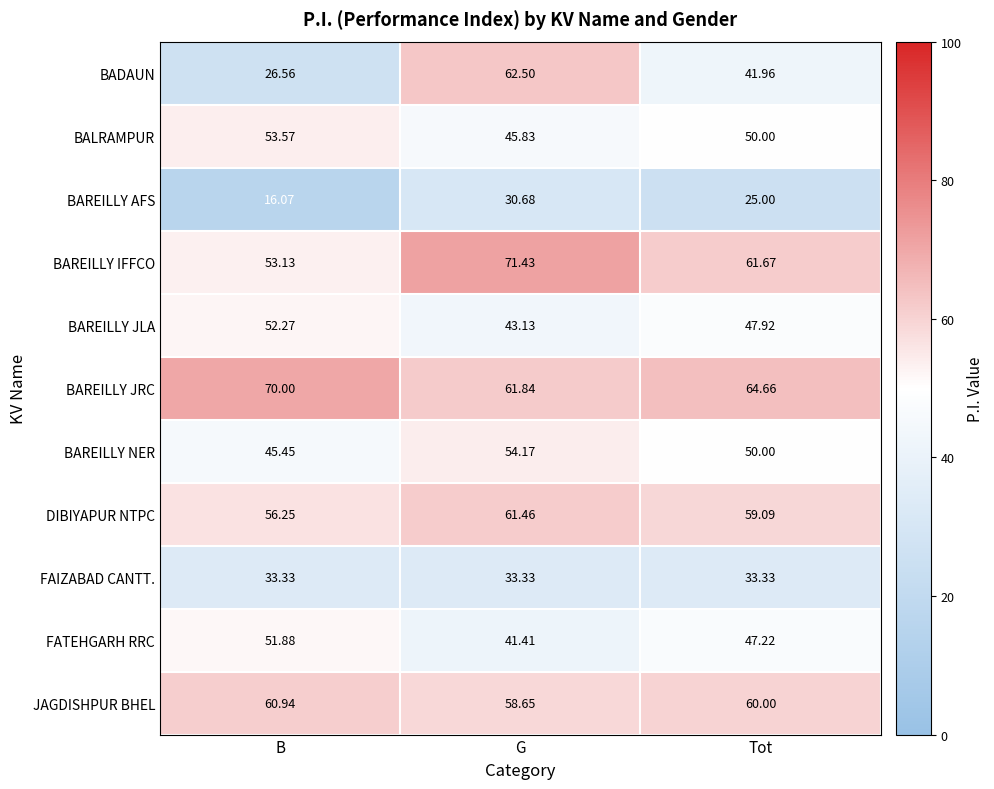

Which series has the widest spread of values?

BADAUN